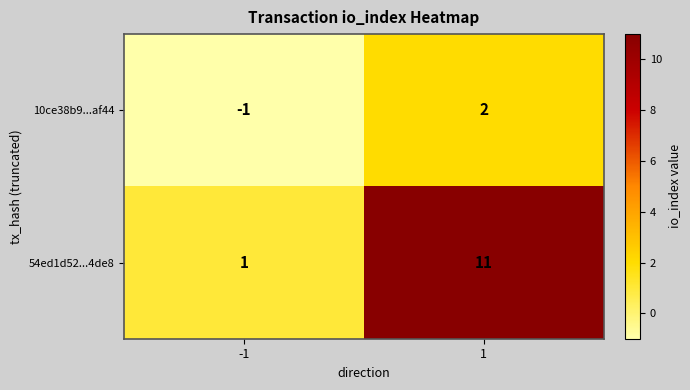

Rank the series by their maximum value, from highest to lowest.

54ed1d52...4de8, 10ce38b9...af44